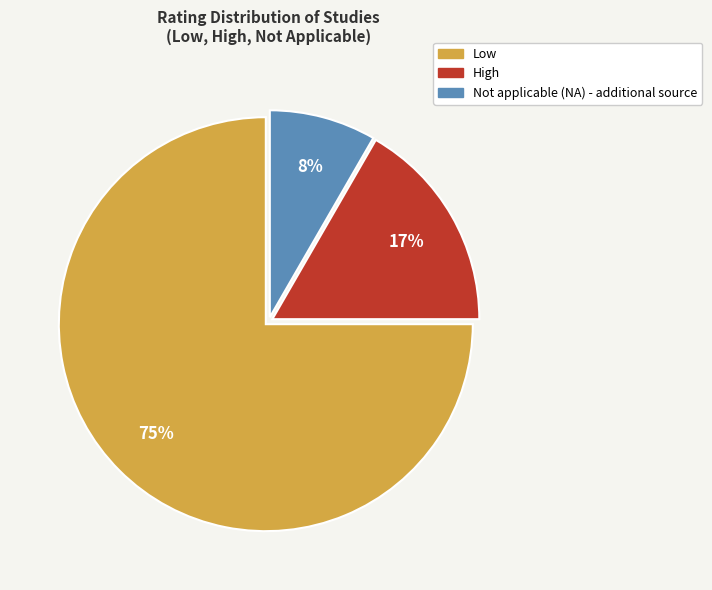

To the nearest percent, what is the average slice percentage?

33%